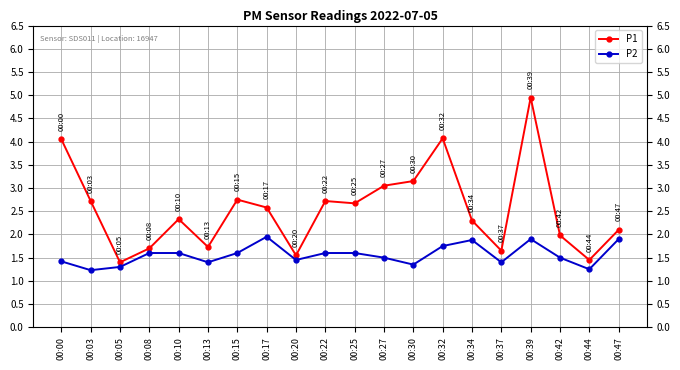

What is the sum of the P2 values at 00:22 and 00:15?

3.2